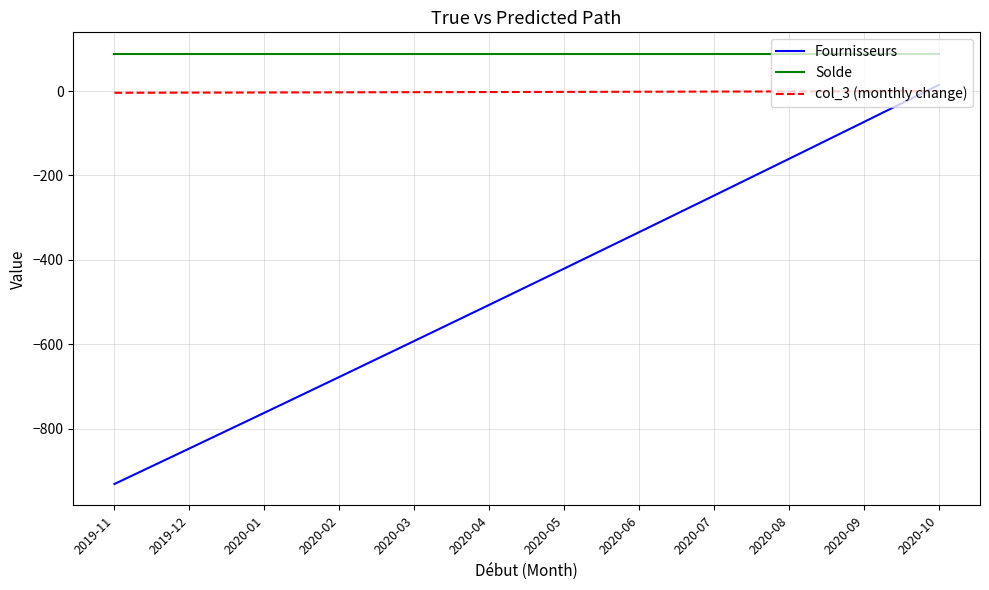

True or false: Fournisseurs has more than 2 interior local peaks.

False